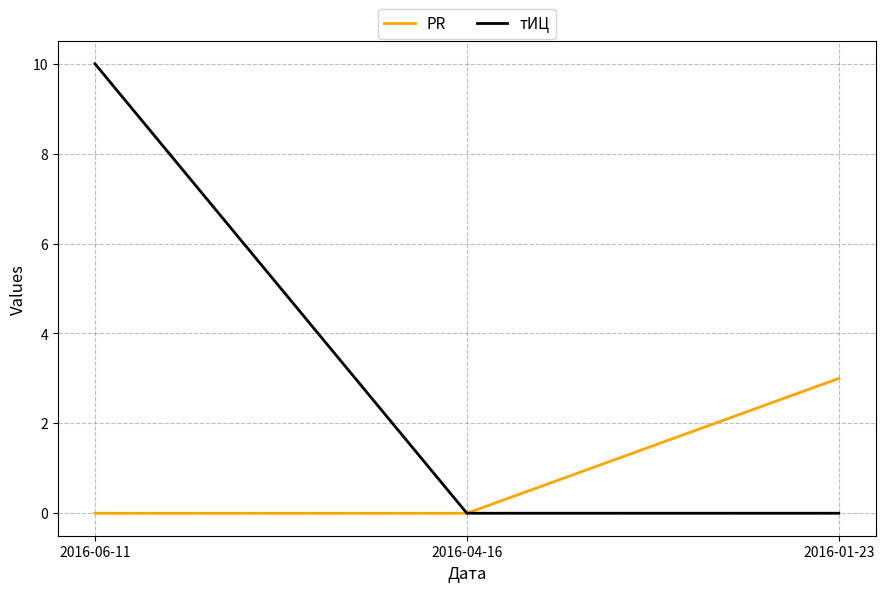

What are all the series names shown in the legend?

PR, тИЦ